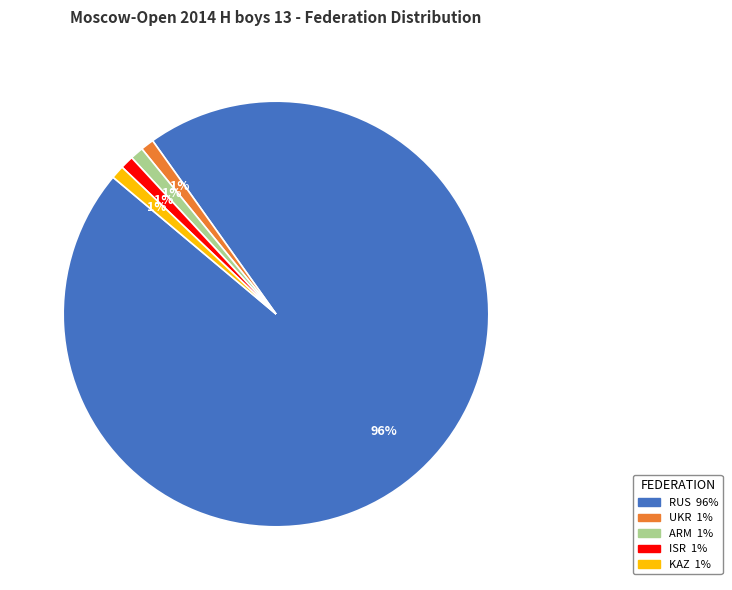

Is it true that KAZ is 1% of the pie?

True